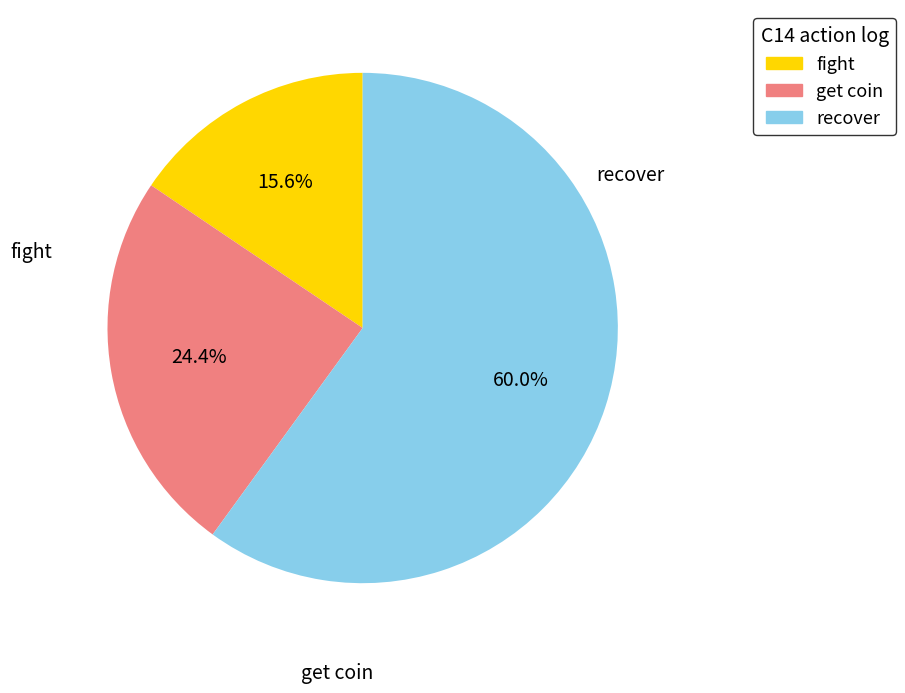

Does any single category account for the majority?

Yes